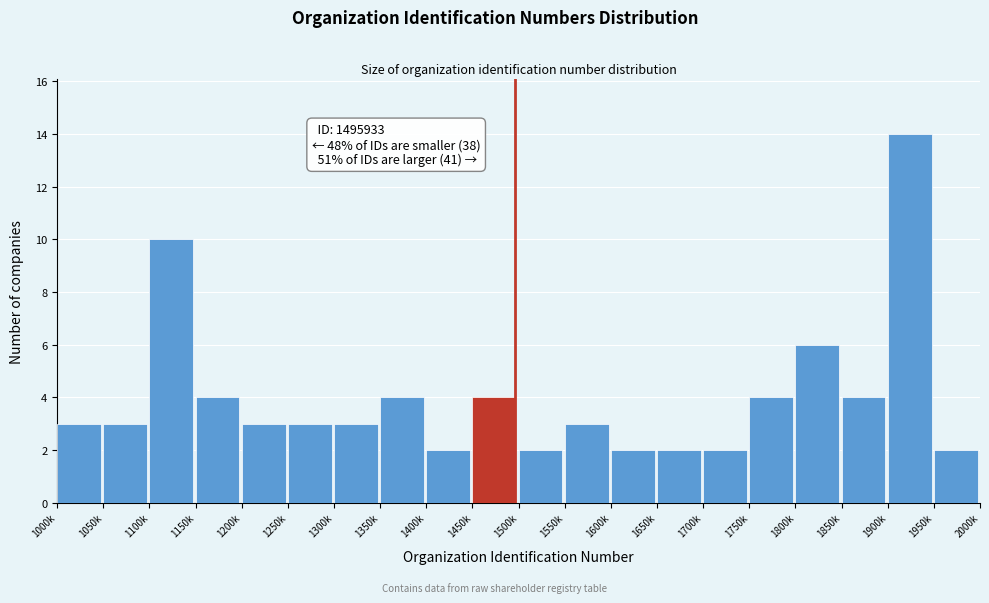

Reading left to right, transcribe all the data shown in this chart.

3	3	10	4	3	3	3	4	2	4	2	3	2	2	2	4	6	4	14	2